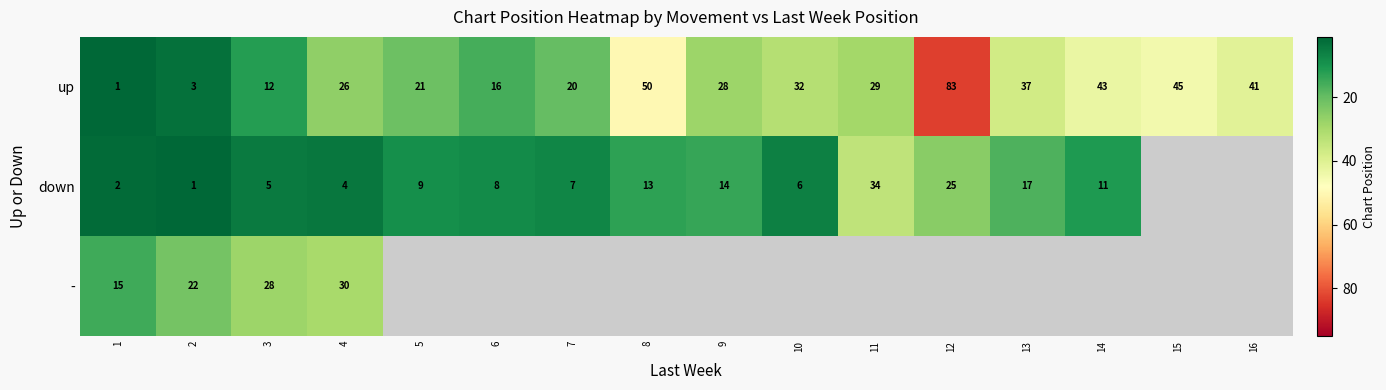

Count the number of data series in this chart.

3